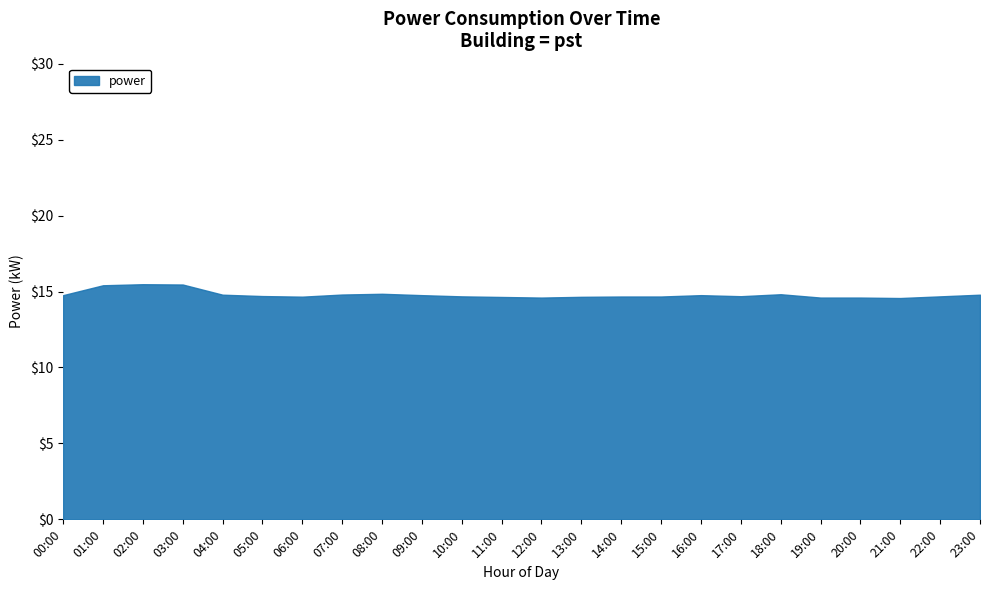

True or false: the data shows 14.6 at 11:00.

True